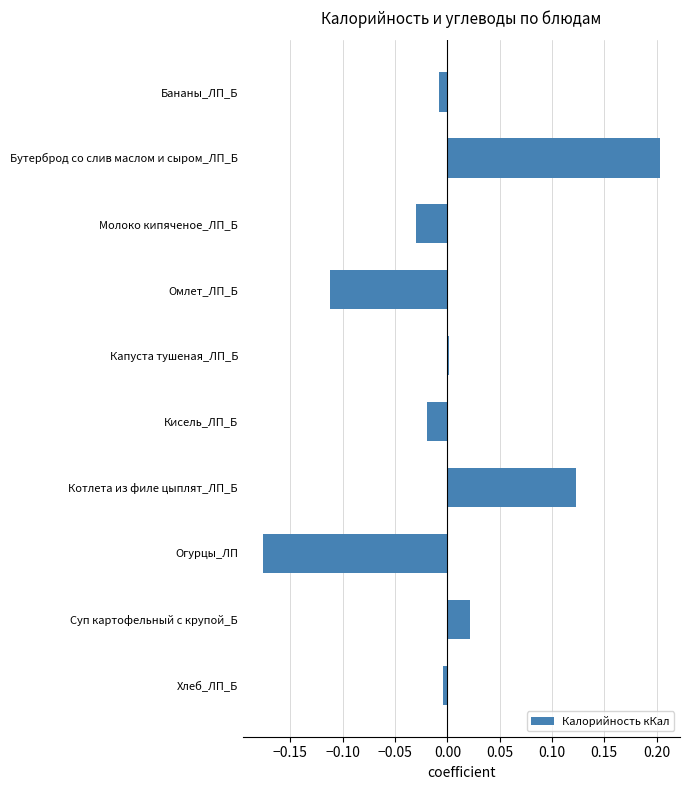

What position from the top is Суп картофельный с крупой_Б?

9